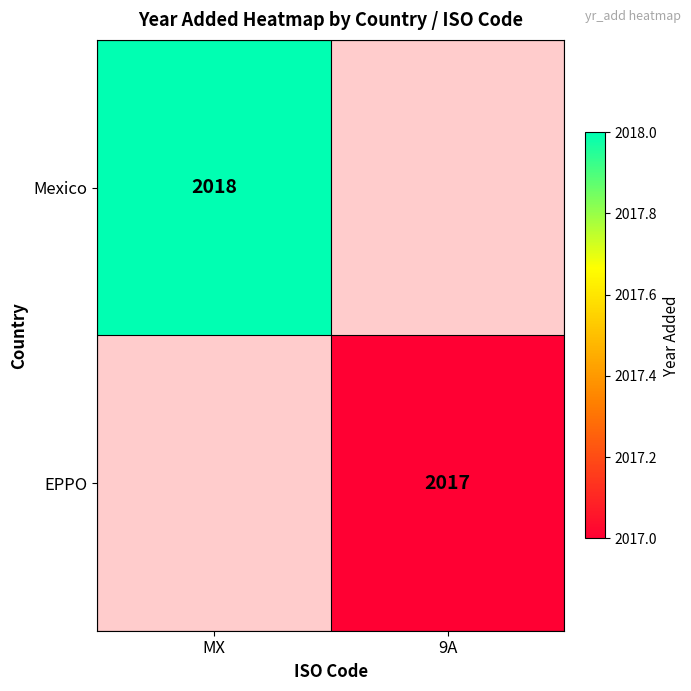

Count the number of data series in this chart.

2